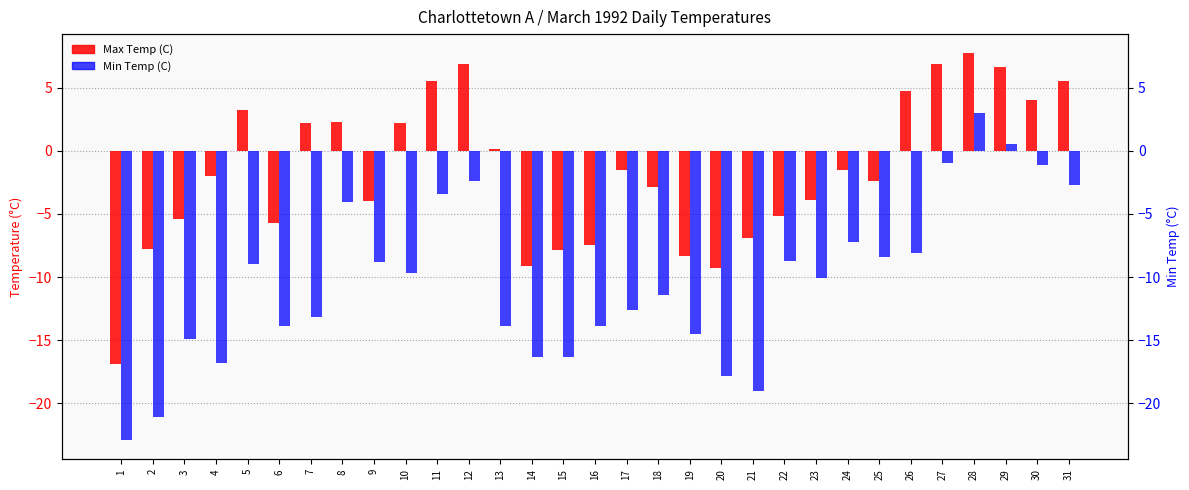

What is the difference between the maximum and minimum values in the Max Temp (C) series?

24.6